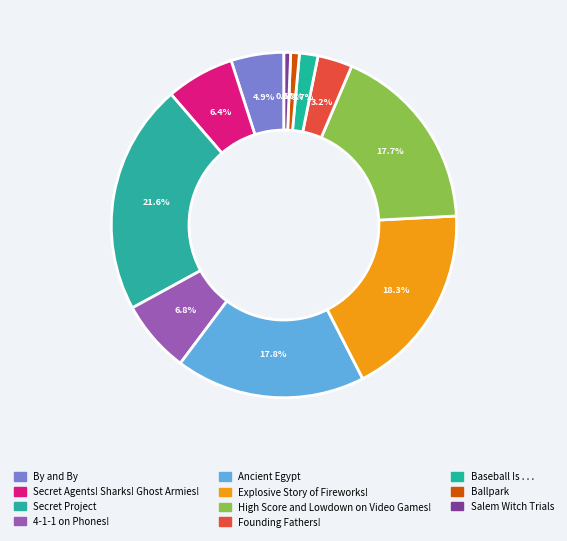

To the nearest percent, what is the combined percentage of 4-1-1 on Phones! and High Score and Lowdown on Video Games!?

25%